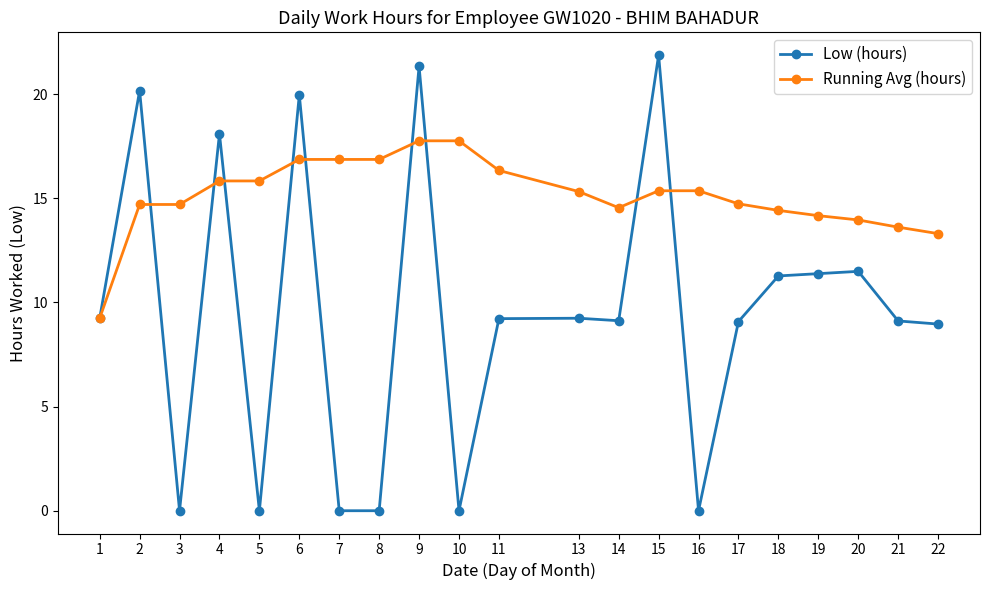

What is the total value across all series at 6?

36.8